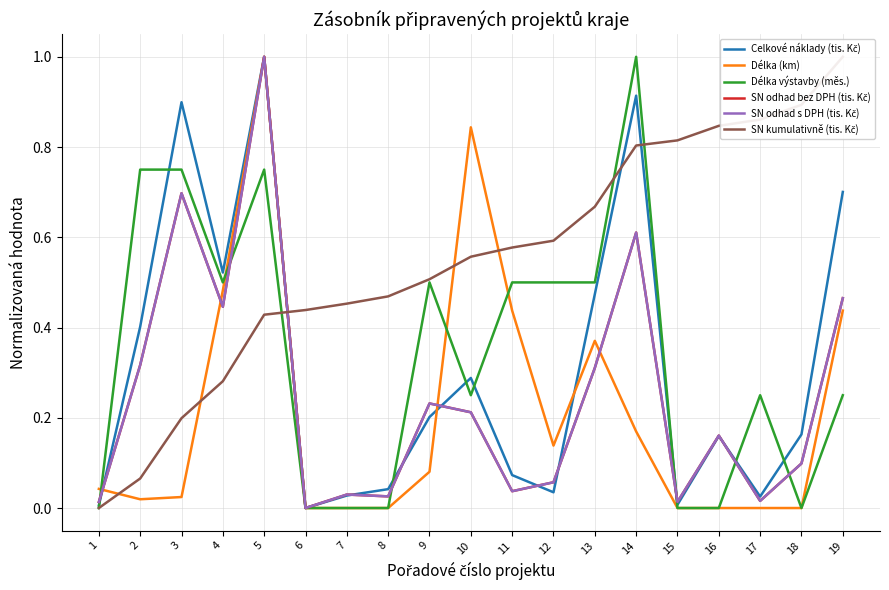

Reading right to left, extract all data points from this chart.

Celkové náklady (tis. Kč): 0.7	0.2	0.0	0.2	0.0	0.9	0.5	0.0	0.1	0.3	0.2	0.0	0.0	0.0	1.0	0.5	0.9	0.4	0.0
Délka (km): 0.4	0.0	0.0	0.0	0.0	0.2	0.4	0.1	0.4	0.8	0.1	0.0	0.0	0.0	1.0	0.5	0.0	0.0	0.0
Délka výstavby (měs.): 0.2	0.0	0.2	0.0	0.0	1.0	0.5	0.5	0.5	0.2	0.5	0.0	0.0	0.0	0.8	0.5	0.8	0.8	0.0
SN odhad bez DPH (tis. Kč): 0.5	0.1	0.0	0.2	0.0	0.6	0.3	0.1	0.0	0.2	0.2	0.0	0.0	0.0	1.0	0.4	0.7	0.3	0.0
SN odhad s DPH (tis. Kč): 0.5	0.1	0.0	0.2	0.0	0.6	0.3	0.1	0.0	0.2	0.2	0.0	0.0	0.0	1.0	0.4	0.7	0.3	0.0
SN kumulativně (tis. Kč): 1.0	0.9	0.9	0.8	0.8	0.8	0.7	0.6	0.6	0.6	0.5	0.5	0.5	0.4	0.4	0.3	0.2	0.1	0.0